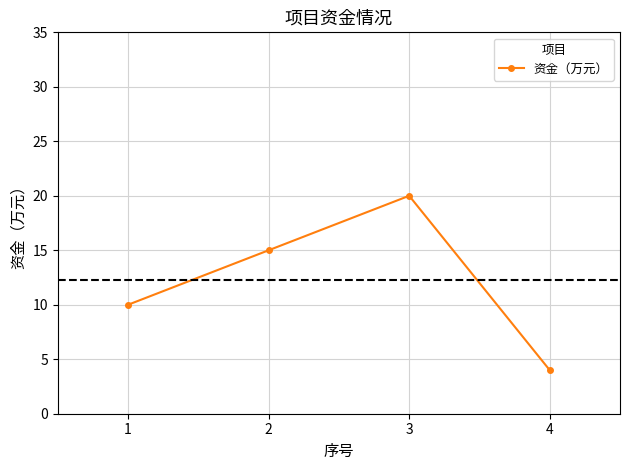

Rank the categories by value from highest to lowest.

3, 2, 1, 4